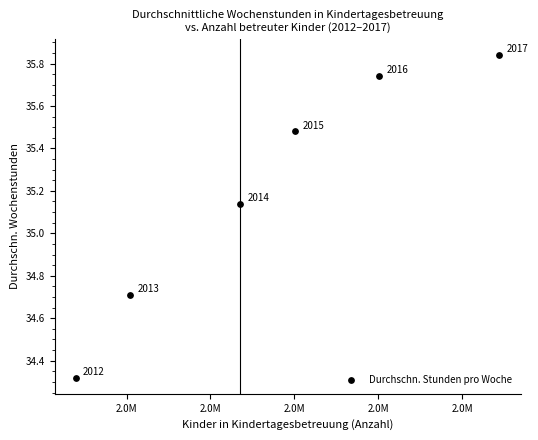

What is the average Y value?

35.2